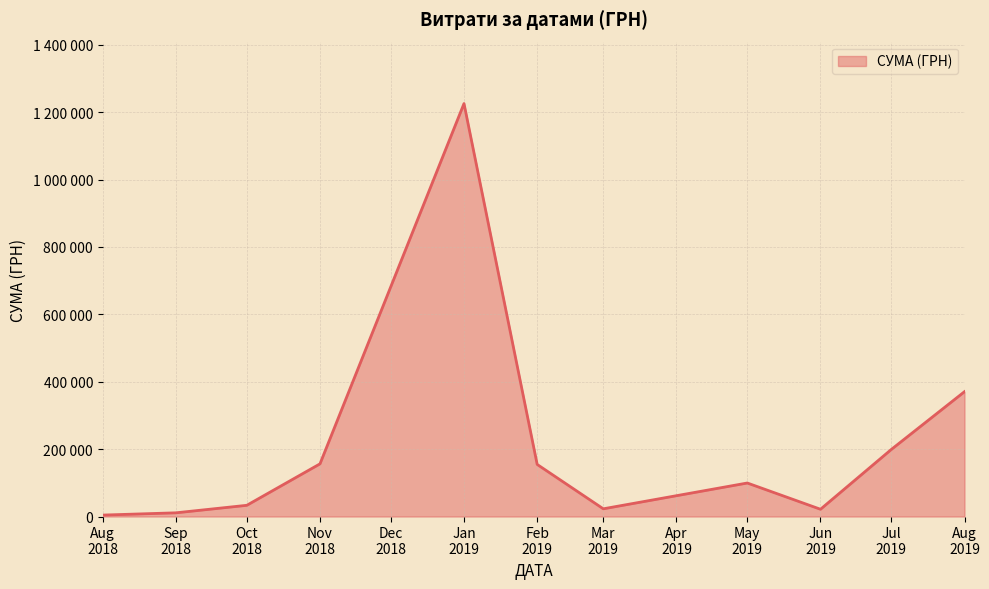

Does the chart have visible grid lines?

Yes